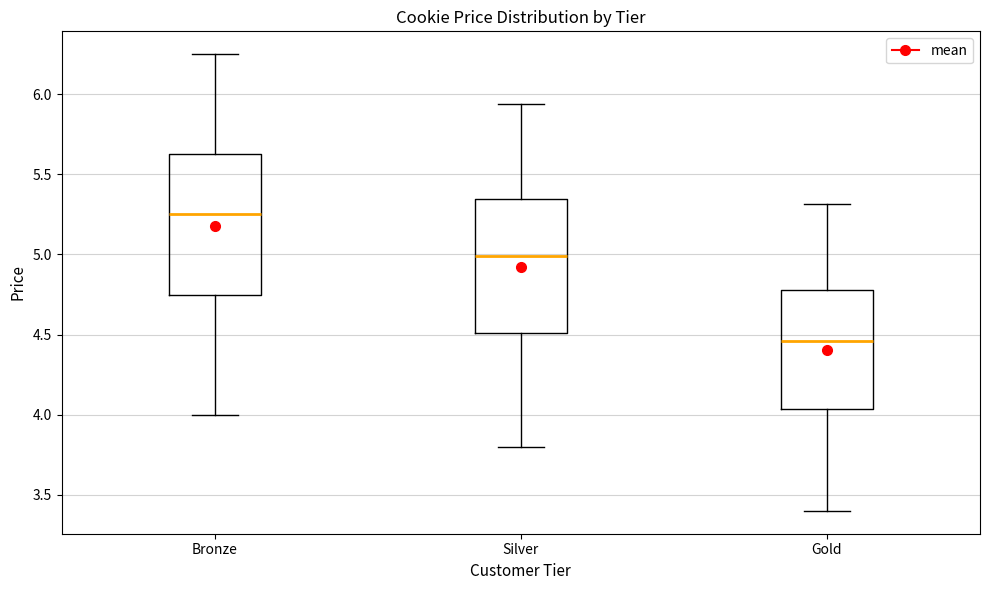

Which box has the lowest median line?

Gold